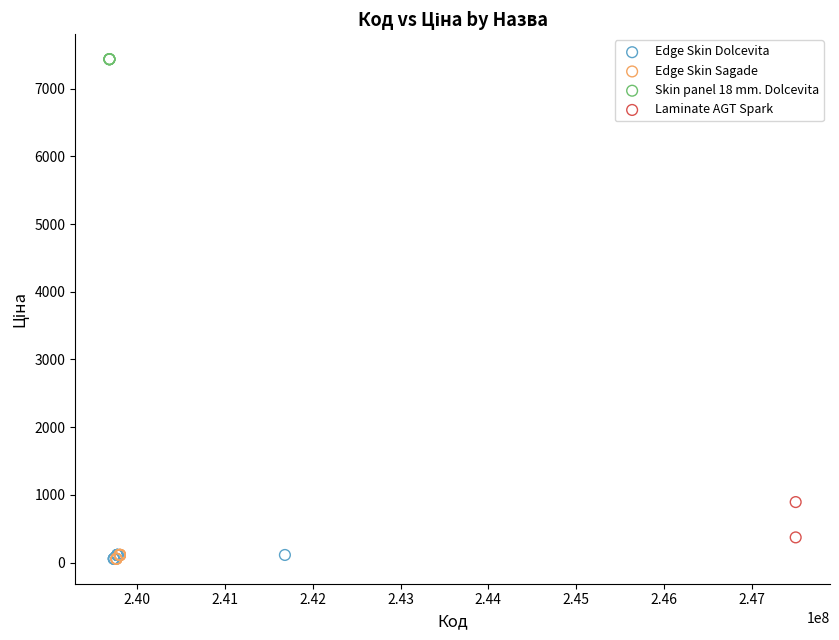

What are all the series names shown in the legend?

Edge Skin Dolcevita, Edge Skin Sagade, Skin panel 18 mm. Dolcevita, Laminate AGT Spark